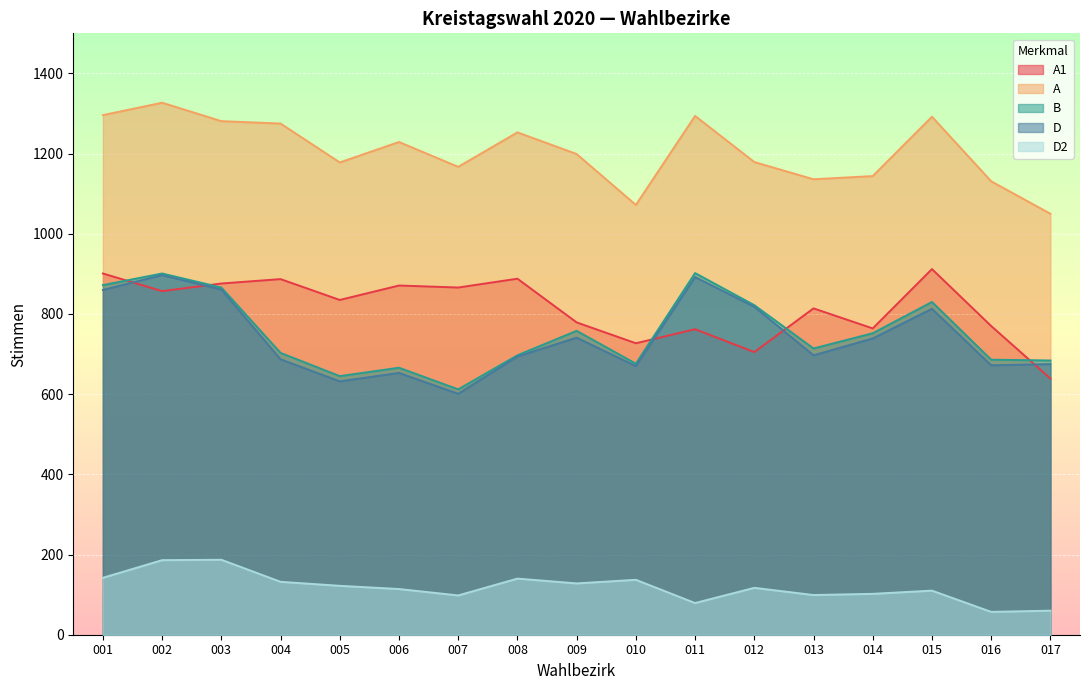

What are all the series names shown in the legend?

A1, A, B, D, D2